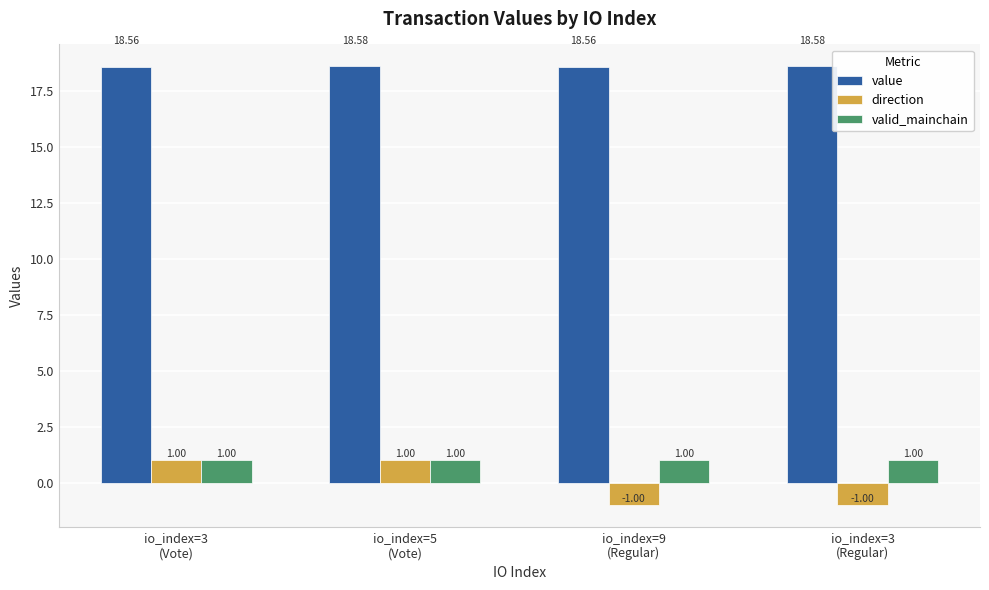

True or false: direction has a value of -1.0 at io_index=9
(Regular).

True